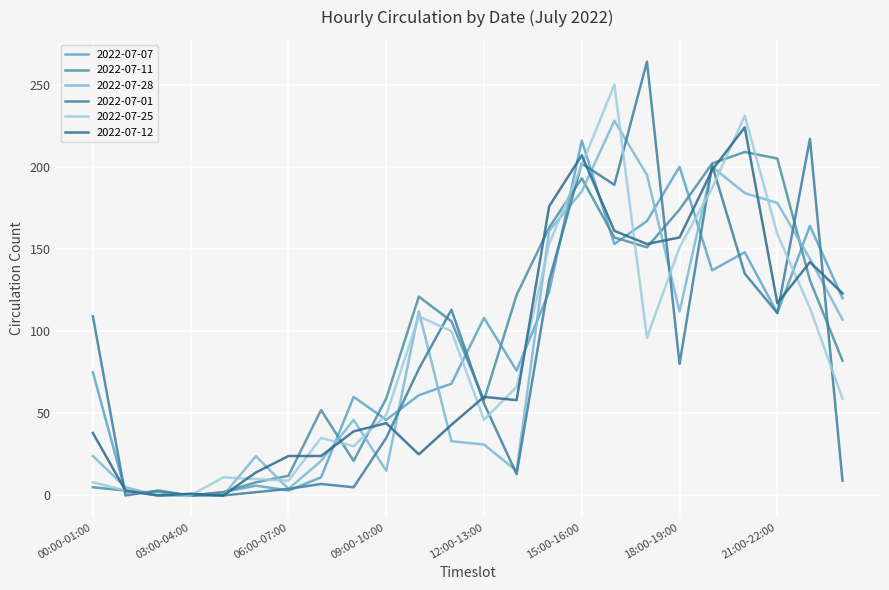

At how many categories does at least one series exceed 182?

8